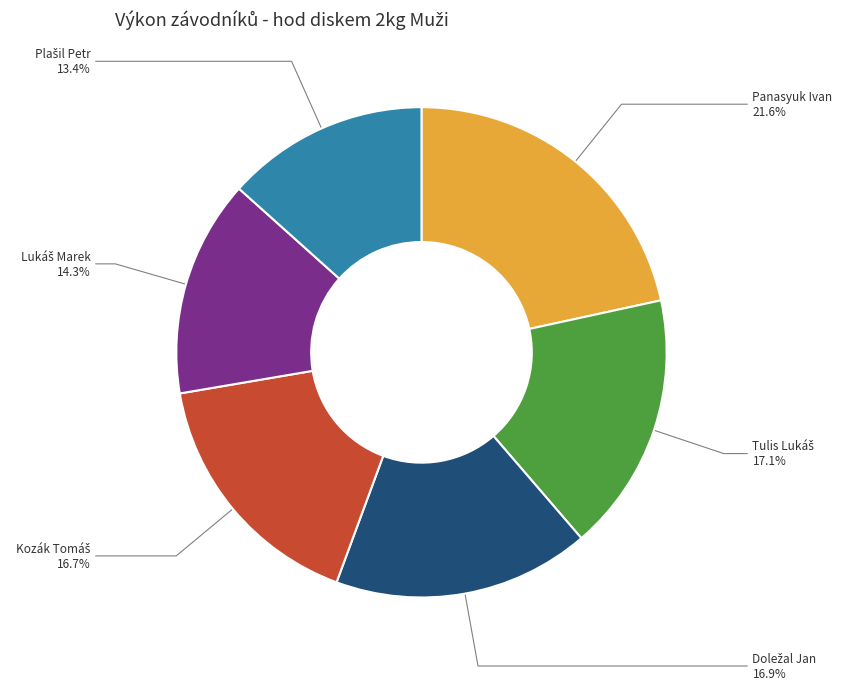

What is the largest slice in the pie chart?

Panasyuk Ivan